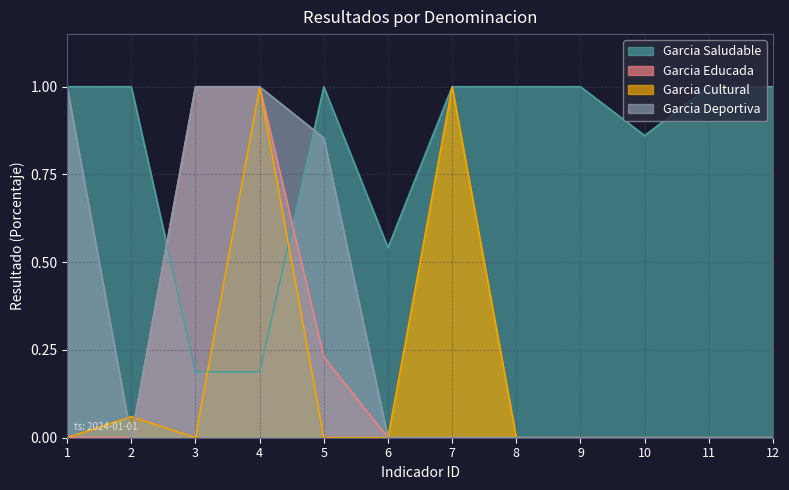

What is the spread (max minus min) of values at 11?

1.0